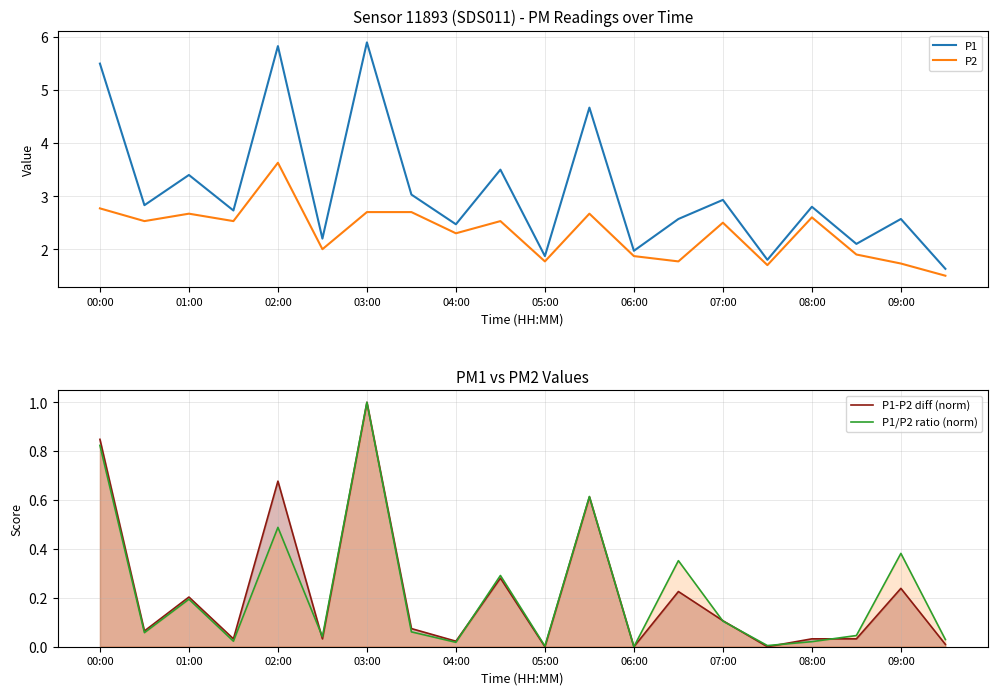

True or false: P2 has a value of 2.5 at 07:00.

True